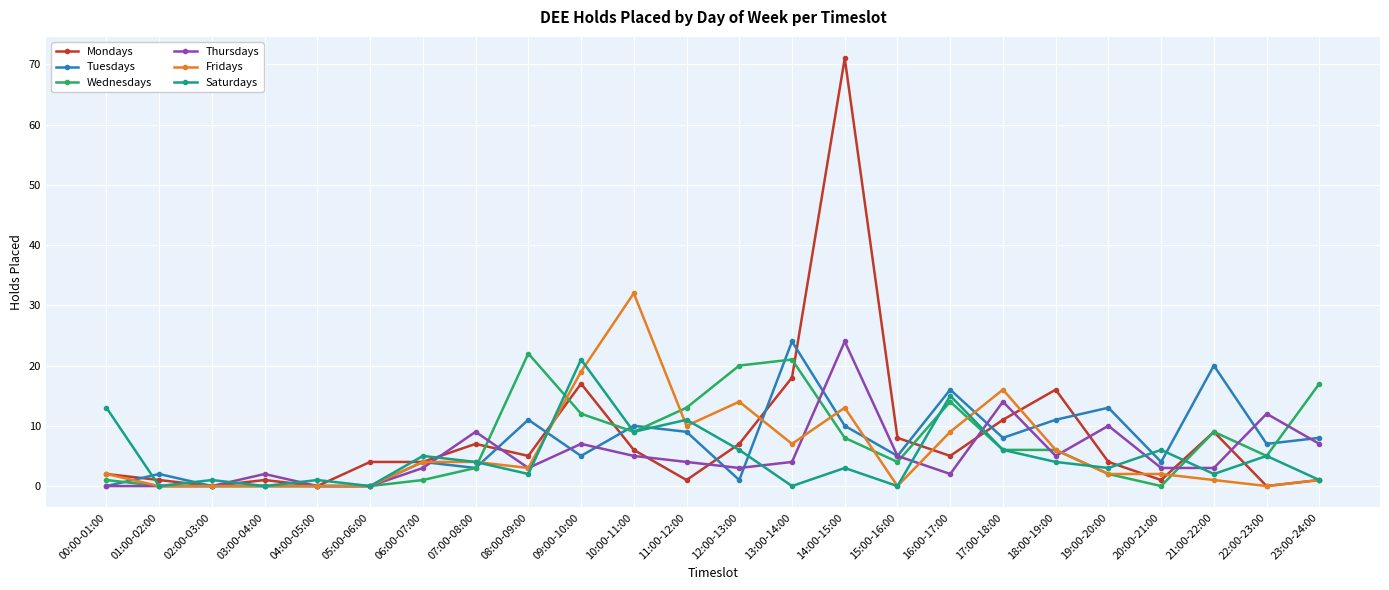

At which label does Thursdays reach its peak?

14:00-15:00